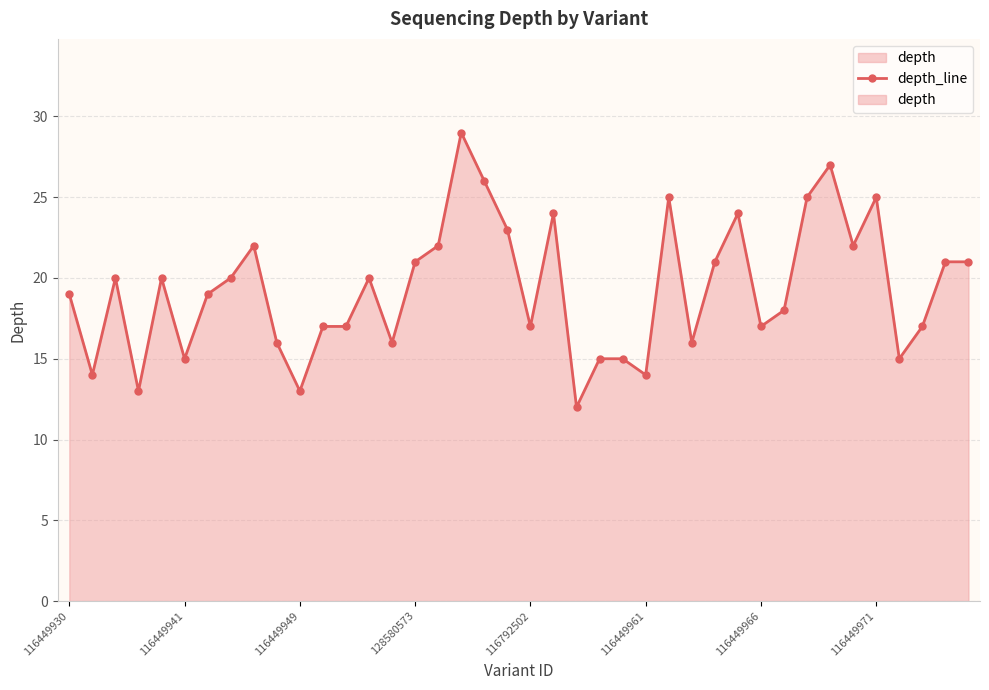

Between 32 and 27, which is larger?

32